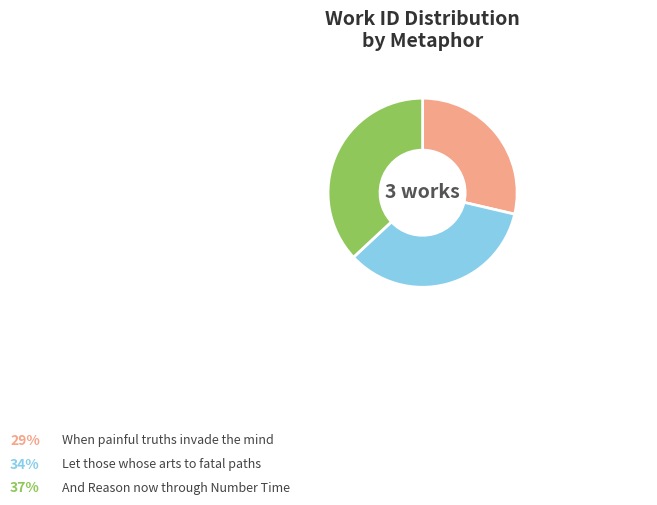

How many slices are in this pie chart?

3